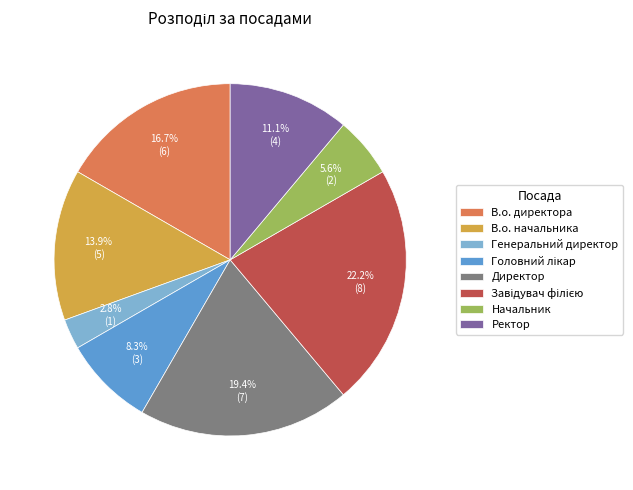

What is the smallest slice in the pie chart?

Генеральний директор